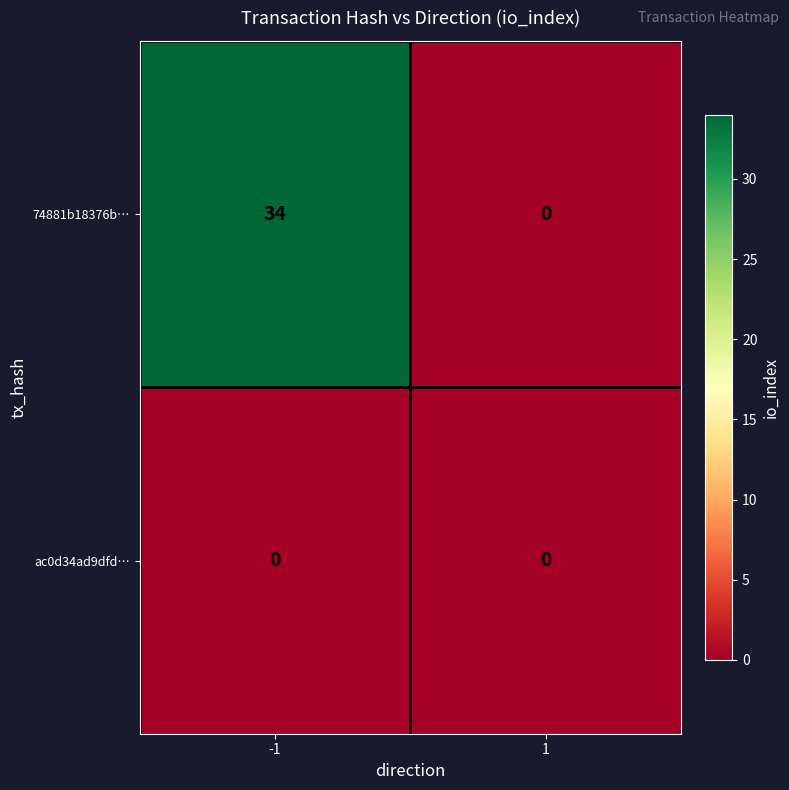

Rank the series by their average value, from highest to lowest.

74881b18376b…, ac0d34ad9dfd…